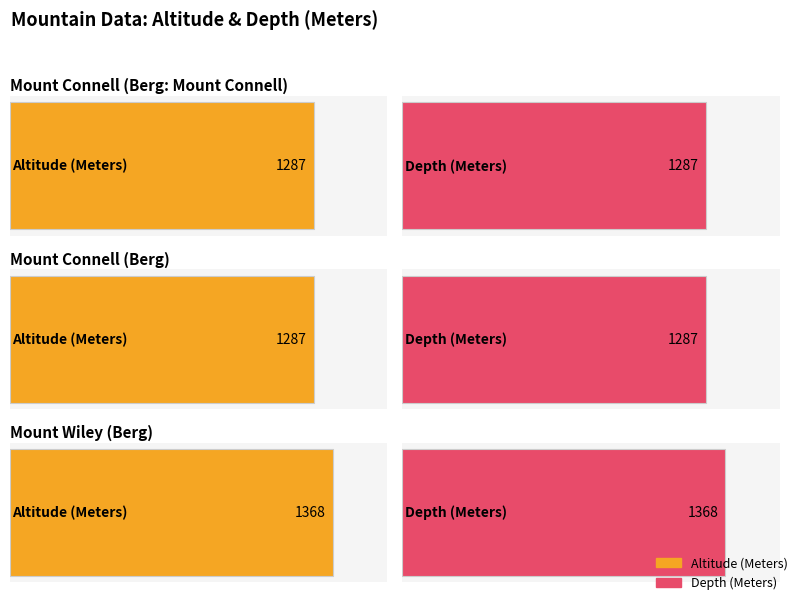

The Depth (Meters) series shows 1287 at Mount Connell (Berg: Mount Connell). True or false?

True